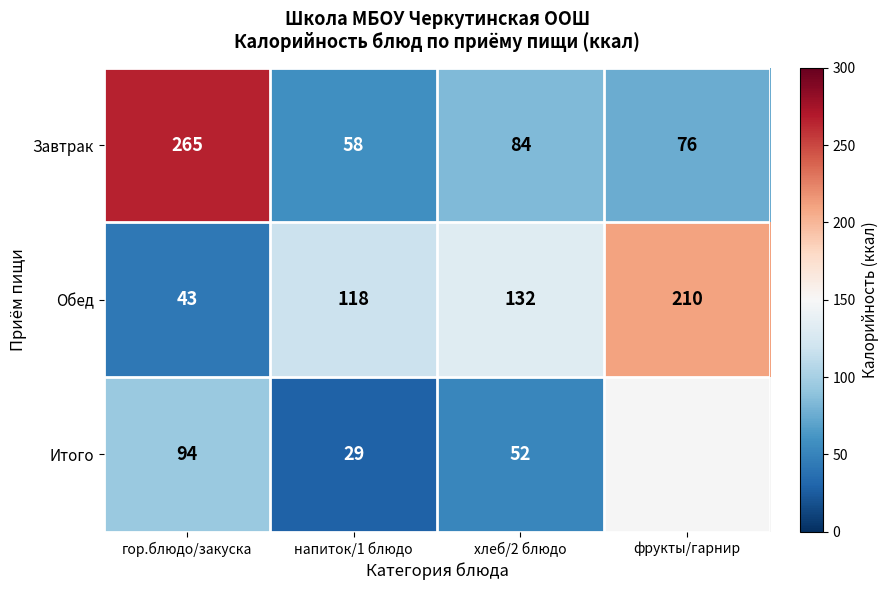

How many data points in Обед are less than 132?

2